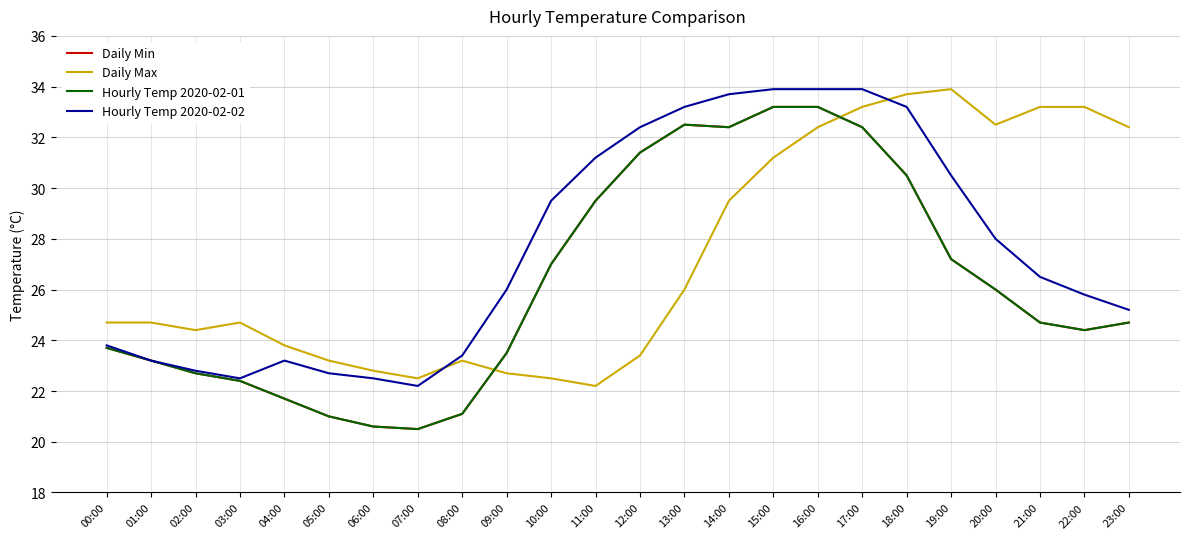

Reading left to right, list all the values displayed in this chart.

Daily Min: 23.7	23.2	22.7	22.4	21.7	21.0	20.6	20.5	21.1	23.5	27.0	29.5	31.4	32.5	32.4	33.2	33.2	32.4	30.5	27.2	26.0	24.7	24.4	24.7
Daily Max: 24.7	24.7	24.4	24.7	23.8	23.2	22.8	22.5	23.2	22.7	22.5	22.2	23.4	26.0	29.5	31.2	32.4	33.2	33.7	33.9	32.5	33.2	33.2	32.4
Hourly Temp 2020-02-01: 23.7	23.2	22.7	22.4	21.7	21.0	20.6	20.5	21.1	23.5	27.0	29.5	31.4	32.5	32.4	33.2	33.2	32.4	30.5	27.2	26.0	24.7	24.4	24.7
Hourly Temp 2020-02-02: 23.8	23.2	22.8	22.5	23.2	22.7	22.5	22.2	23.4	26.0	29.5	31.2	32.4	33.2	33.7	33.9	33.9	33.9	33.2	30.5	28.0	26.5	25.8	25.2